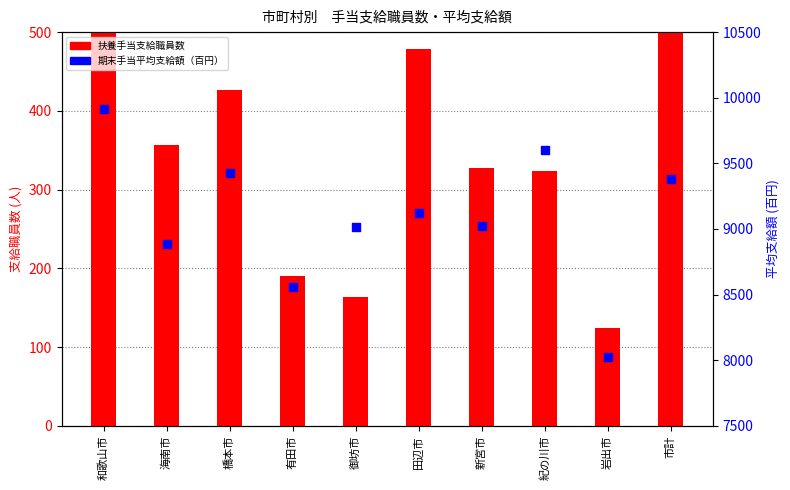

Which series has the largest total across all categories?

期末手当平均支給額（百円）